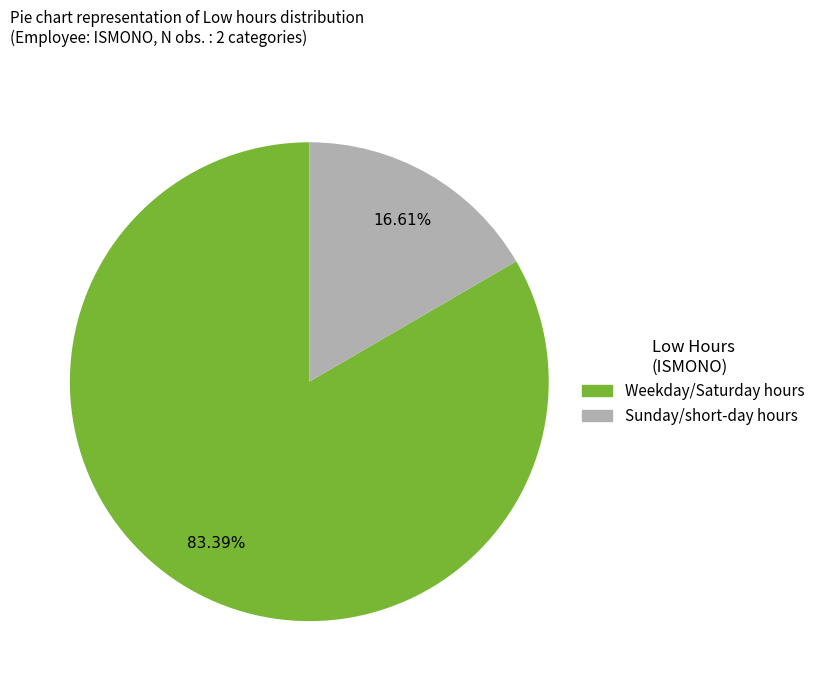

Is there any slice that represents more than half of the pie?

Yes